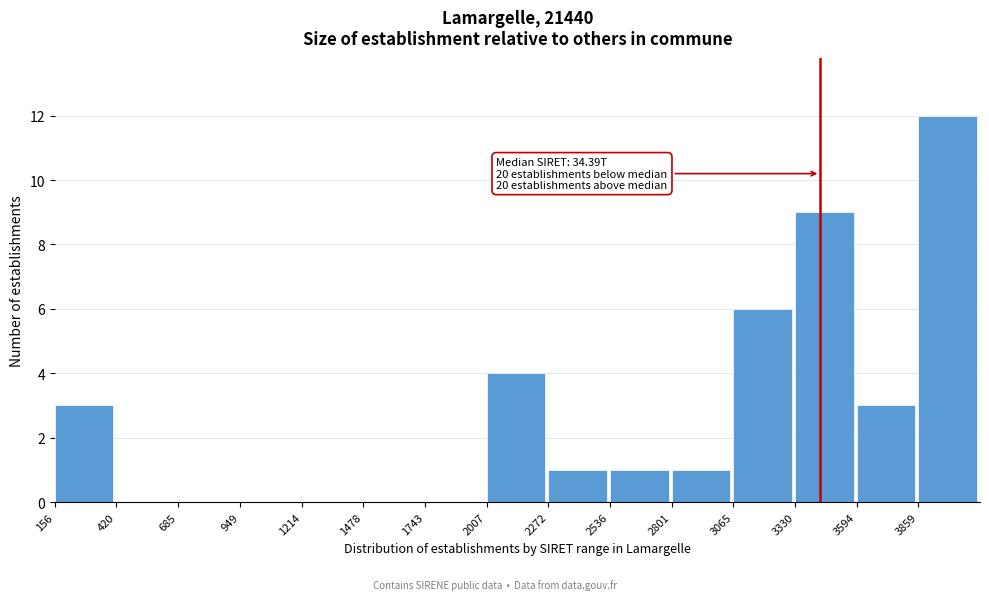

Reading left to right, list all the values displayed in this chart.

156=3	420=0	685=0	949=0	1214=0	1478=0	1743=0	2007=4	2272=1	2536=1	2801=1	3065=6	3330=9	3594=3	3859=12